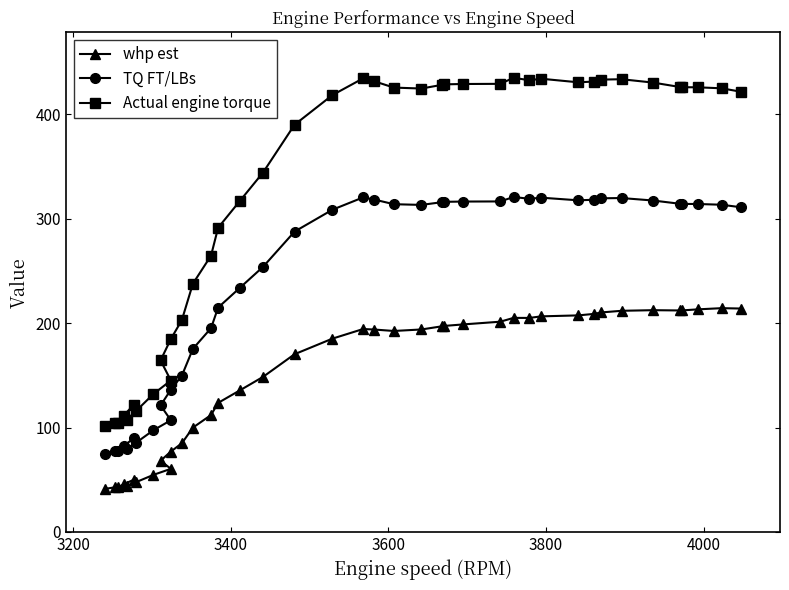

True or false: whp est and TQ FT/LBs intersect in this chart.

False